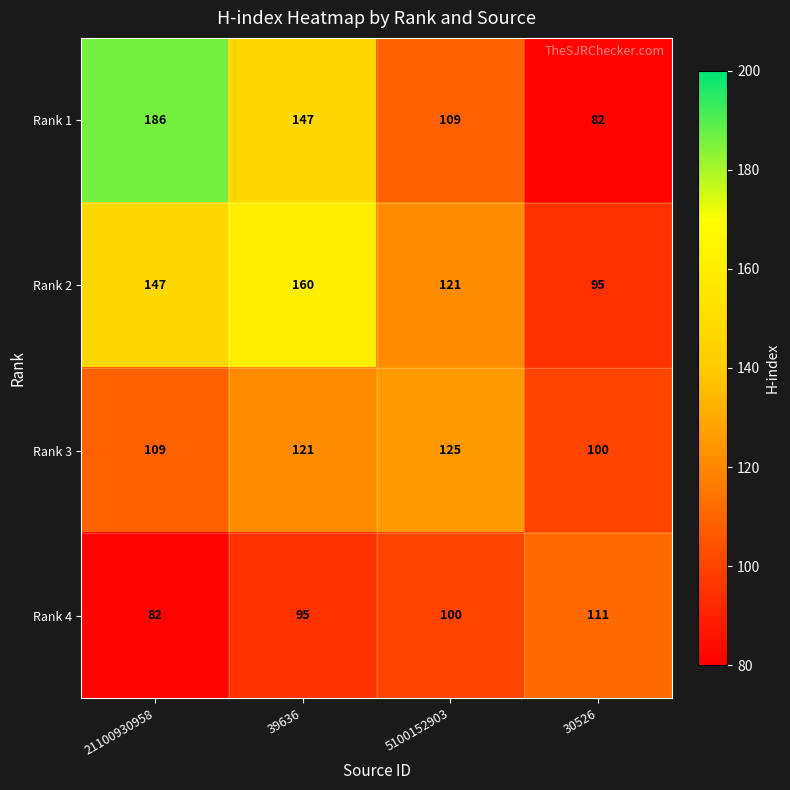

True or false: Rank 2 has a value of 27 at 5100152903.

False